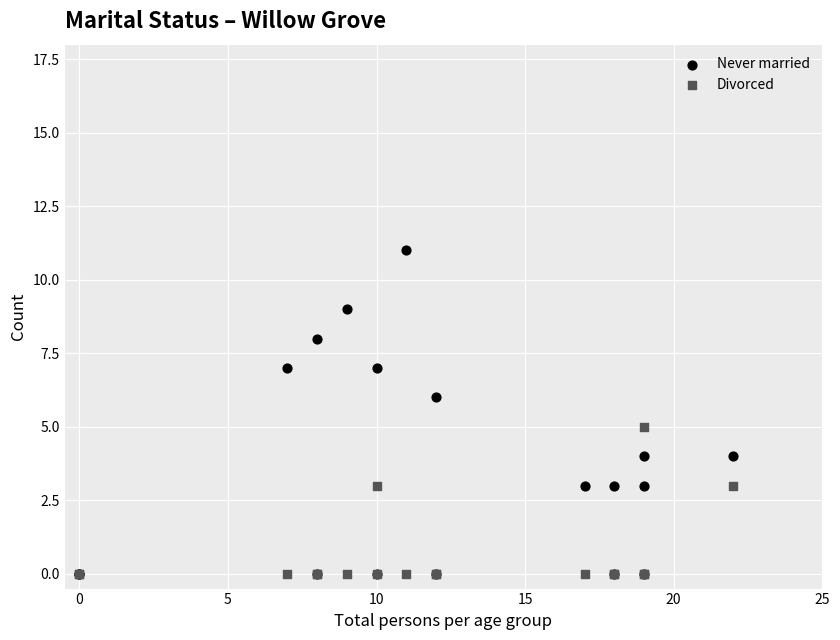

Which series reaches the maximum Y coordinate?

Never married